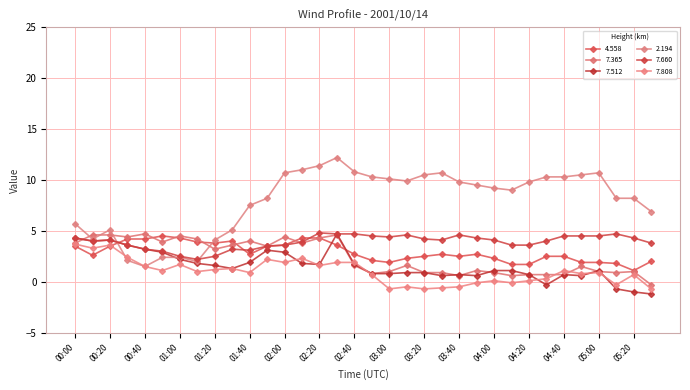

What is the maximum value shown in the chart?

12.2